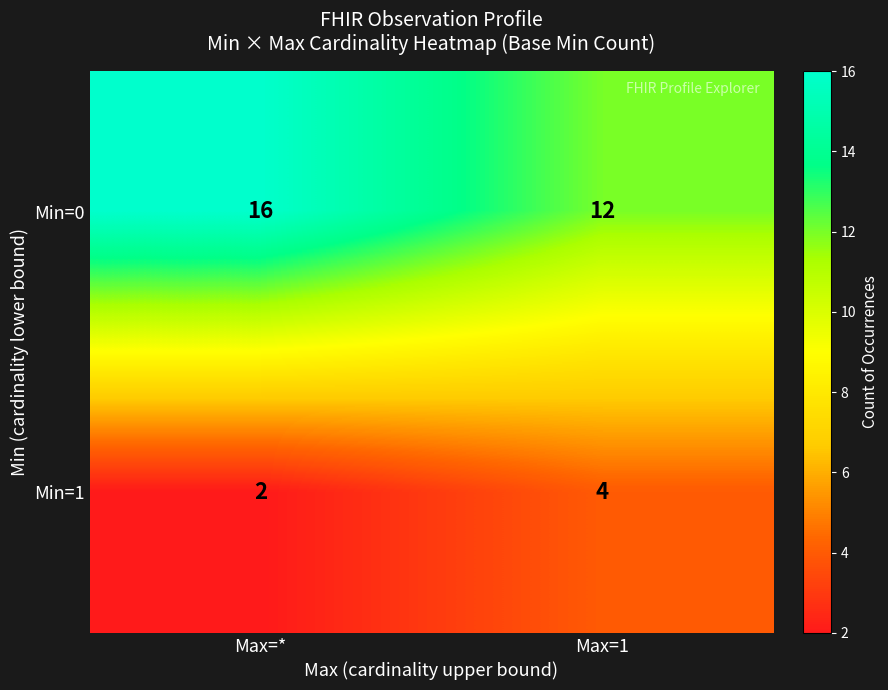

What is the approximate value of Min=1 at Max=1?

4